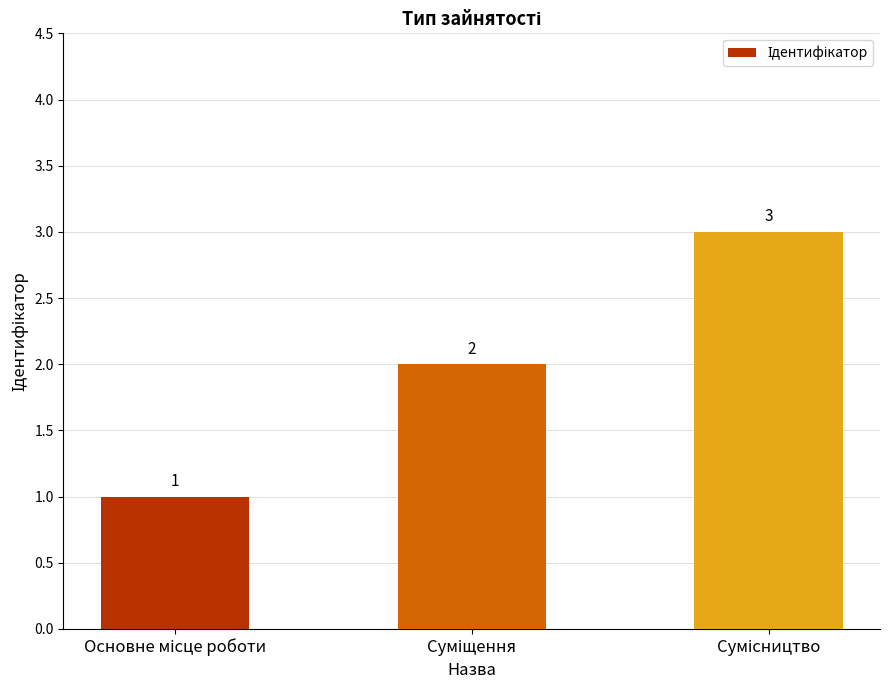

What is the value of the 1st bar from the left?

1